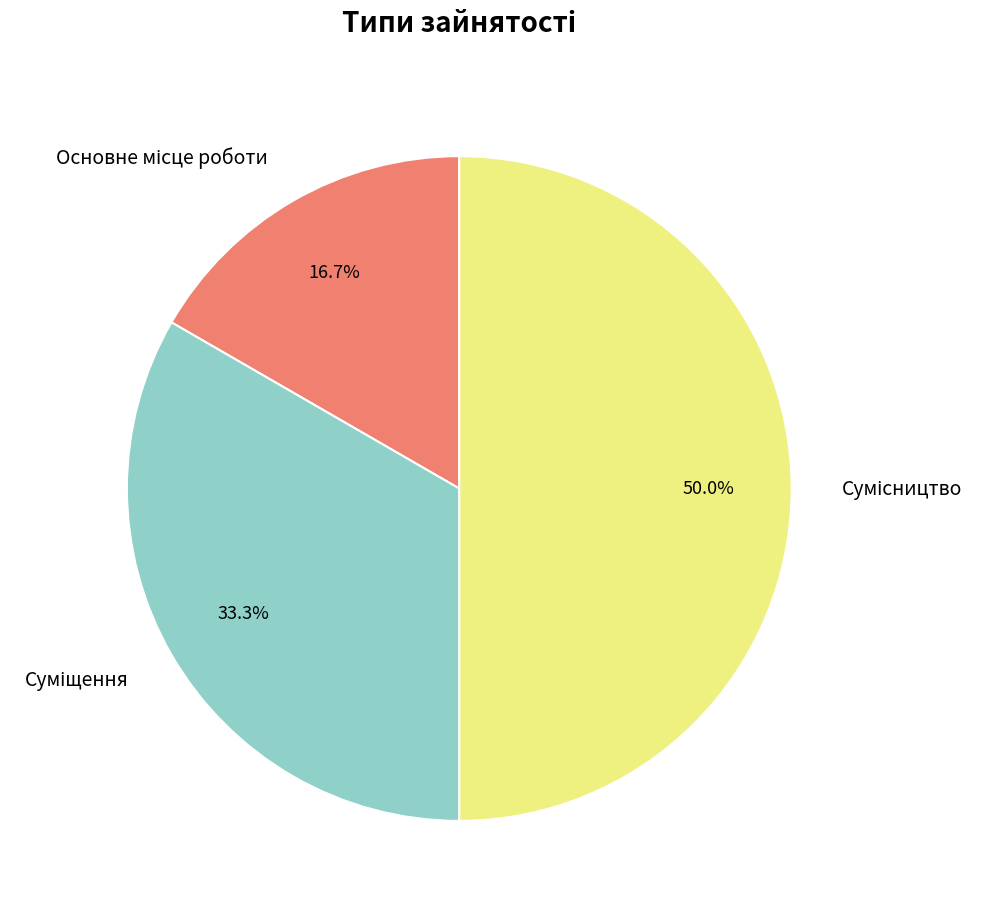

Which has a higher value, Основне місце роботи or Сумісництво?

Сумісництво